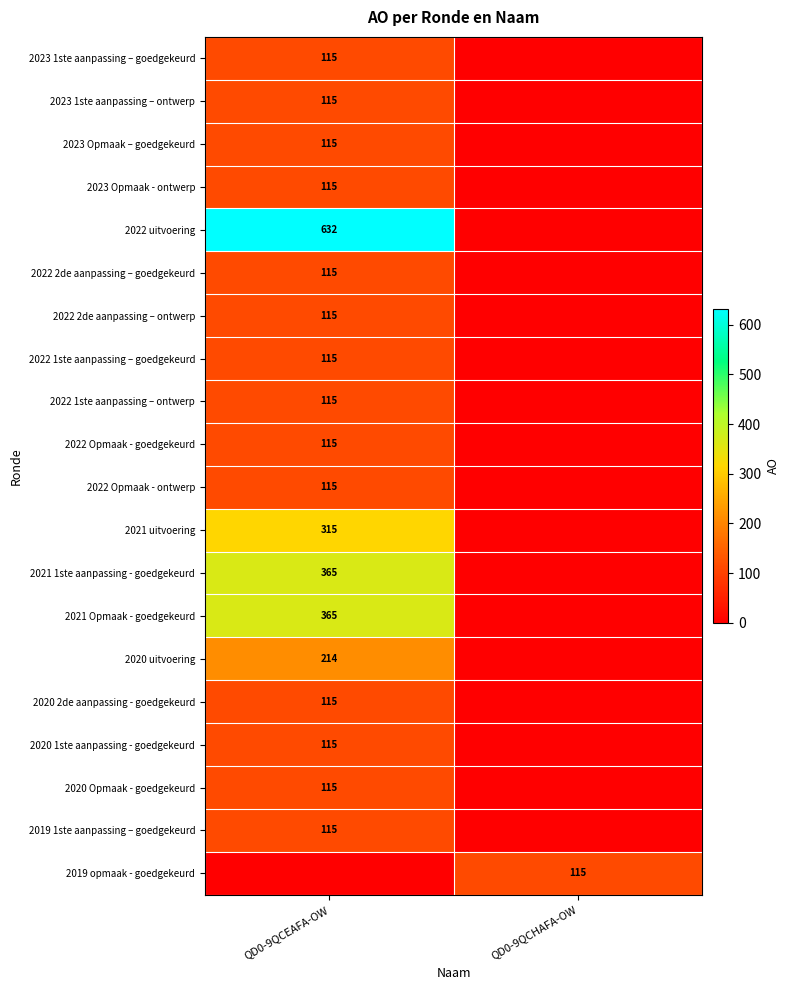

How many data points does each series have?

2